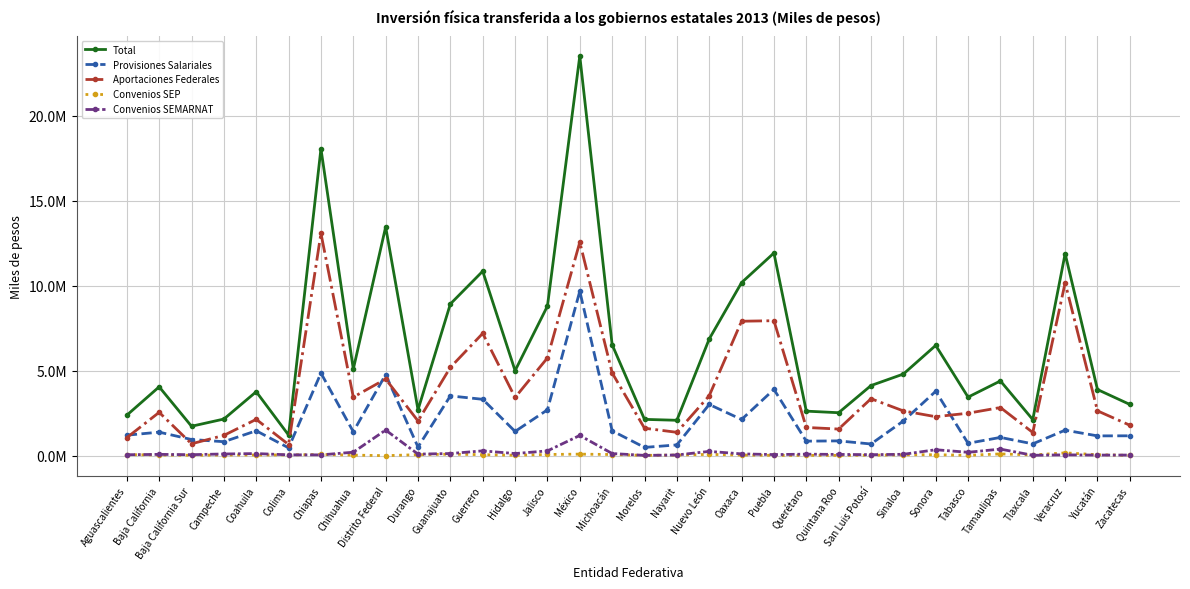

Reading right to left, what are all the values shown in this chart?

Total: Zacatecas=3013937.0	Yucatán=3891590.7	Veracruz=11886180.4	Tlaxcala=2122929.6	Tamaulipas=4397767.3	Tabasco=3445827.9	Sonora=6487776.8	Sinaloa=4802123.2	San Luis Potosí=4125764.8	Quintana Roo=2527375.3	Querétaro=2620055.2	Puebla=11924310.5	Oaxaca=10182743.8	Nuevo León=6865762.5	Nayarit=2082324.6	Morelos=2136168.1	Michoacán=6527137.9	México=23519888.5	Jalisco=8800249.0	Hidalgo=5000537.3	Guerrero=10853859.6	Guanajuato=8927154.2	Durango=2699854.8	Distrito Federal=13461432.4	Chihuahua=5091324.0	Chiapas=18058534.3	Colima=1211531.4	Coahuila=3763151.9	Campeche=2154777.6	Baja California Sur=1730906.2	Baja California=4050615.0	Aguascalientes=2380904.5
Provisiones Salariales: Zacatecas=1168995.0	Yucatán=1164176.8	Veracruz=1500666.4	Tlaxcala=695226.6	Tamaulipas=1074443.8	Tabasco=728018.2	Sonora=3788458.4	Sinaloa=2039617.6	San Luis Potosí=687296.8	Quintana Roo=869768.8	Querétaro=854385.7	Puebla=3900394.5	Oaxaca=2129057.8	Nuevo León=3013122.9	Nayarit=632884.7	Morelos=485935.0	Michoacán=1462941.3	México=9678523.8	Jalisco=2697136.8	Hidalgo=1425575.5	Guerrero=3316507.9	Guanajuato=3516748.3	Durango=507280.0	Distrito Federal=4770774.2	Chihuahua=1409059.5	Chiapas=4859894.1	Colima=460509.9	Coahuila=1464416.5	Campeche=821923.6	Baja California Sur=950983.4	Baja California=1384098.0	Aguascalientes=1205312.6
Aportaciones Federales: Zacatecas=1790478.2	Yucatán=2637082.6	Veracruz=10172741.2	Tlaxcala=1363142.6	Tamaulipas=2832879.9	Tabasco=2498653.2	Sonora=2293252.1	Sinaloa=2633673.4	San Luis Potosí=3351367.4	Quintana Roo=1566025.2	Querétaro=1660502.6	Puebla=7941355.0	Oaxaca=7910919.0	Nuevo León=3525415.2	Nayarit=1374004.2	Morelos=1615994.8	Michoacán=4870094.1	México=12560987.3	Jalisco=5751597.3	Hidalgo=3425750.0	Guerrero=7195889.1	Guanajuato=5195405.3	Durango=2042167.6	Distrito Federal=4509443.8	Chihuahua=3446237.7	Chiapas=13081240.6	Colima=656866.9	Coahuila=2136622.7	Campeche=1193786.9	Baja California Sur=699909.8	Baja California=2549025.4	Aguascalientes=1059125.3
Convenios SEP: Zacatecas=18961.4	Yucatán=55810.3	Veracruz=165274.7	Tlaxcala=40817.9	Tamaulipas=104124.4	Tabasco=20145.5	Sonora=56808.9	Sinaloa=48631.6	San Luis Potosí=27580.9	Quintana Roo=18418.3	Querétaro=16884.3	Puebla=18256.8	Oaxaca=38195.9	Nuevo León=75497.6	Nayarit=35788.1	Morelos=16906.4	Michoacán=68345.6	México=90422.4	Jalisco=70277.6	Hidalgo=24504.7	Guerrero=58212.9	Guanajuato=89056.6	Durango=58803.0	Distrito Federal=0.0	Chihuahua=32980.6	Chiapas=70753.4	Colima=44381.2	Coahuila=38802.3	Campeche=39376.1	Baja California Sur=21553.7	Baja California=41241.2	Aguascalientes=61192.9
Convenios SEMARNAT: Zacatecas=35502.4	Yucatán=34521.0	Veracruz=47498.2	Tlaxcala=23742.5	Tamaulipas=386319.4	Tabasco=199010.9	Sonora=349257.4	Sinaloa=80200.6	San Luis Potosí=59519.7	Quintana Roo=73162.9	Querétaro=88282.6	Puebla=64304.2	Oaxaca=104571.1	Nuevo León=251726.8	Nayarit=39647.6	Morelos=17331.9	Michoacán=125756.9	México=1189955.1	Jalisco=281237.3	Hidalgo=124707.1	Guerrero=283249.7	Guanajuato=125943.9	Durango=91604.2	Distrito Federal=1506167.0	Chihuahua=203046.2	Chiapas=46646.2	Colima=49773.5	Coahuila=123310.5	Campeche=99691.0	Baja California Sur=58459.4	Baja California=76250.4	Aguascalientes=55273.6